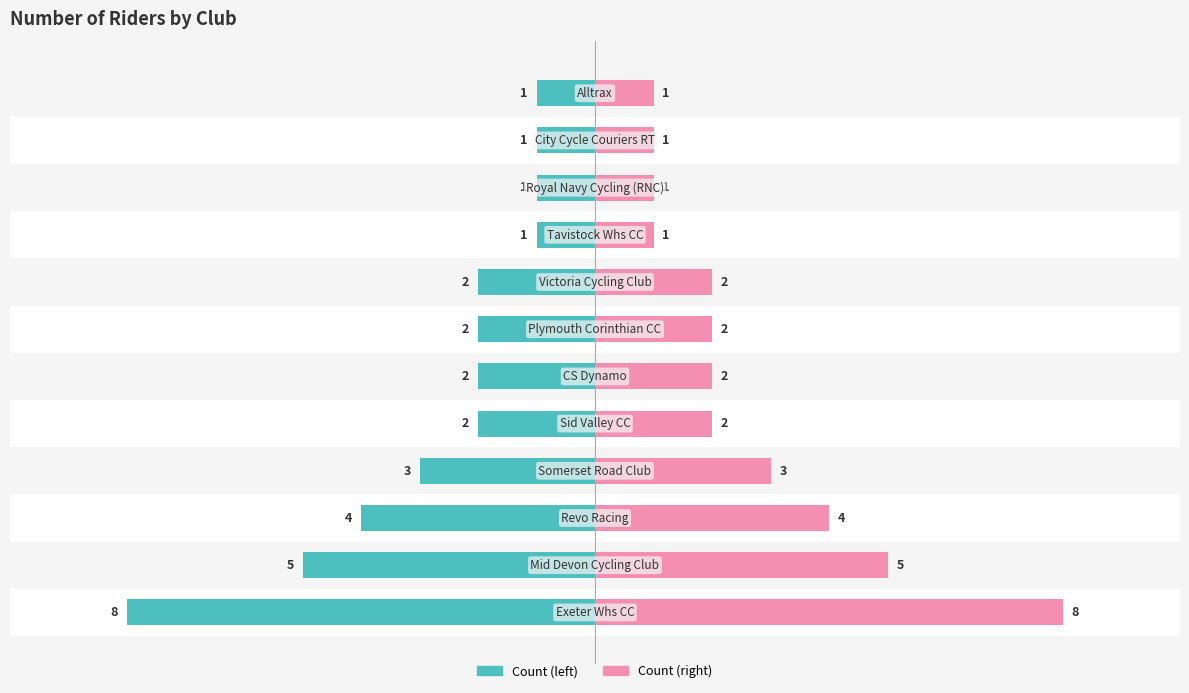

How many groups of bars are there?

12